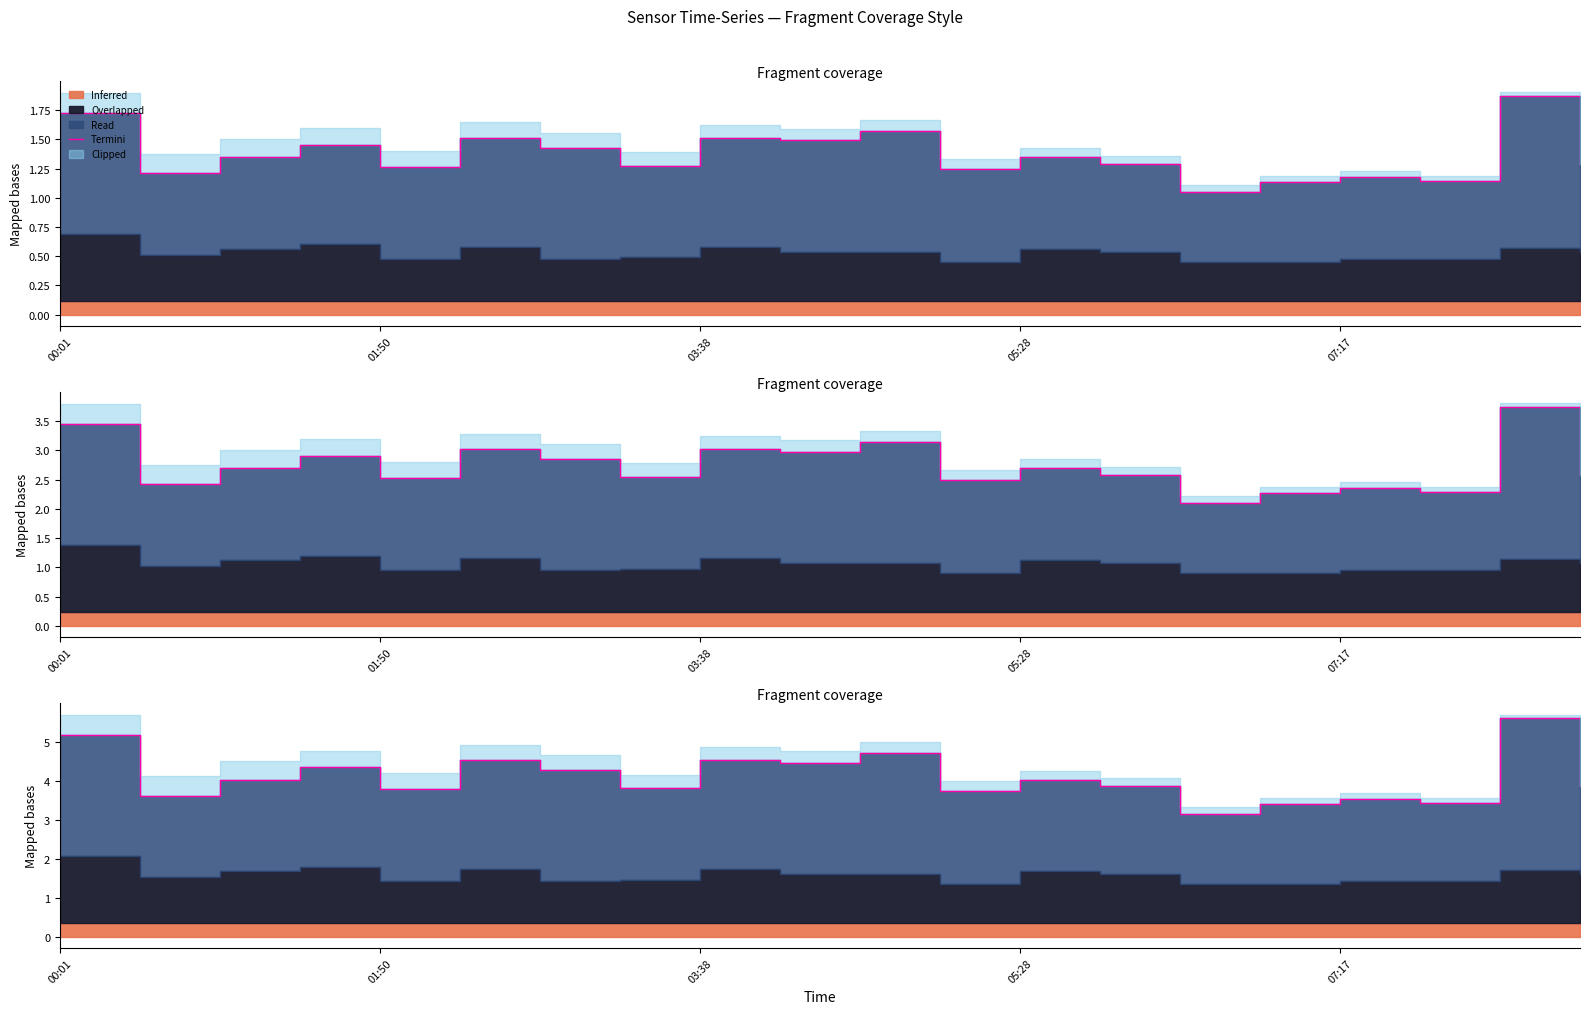

At which label does the data first exceed 4?

00:01